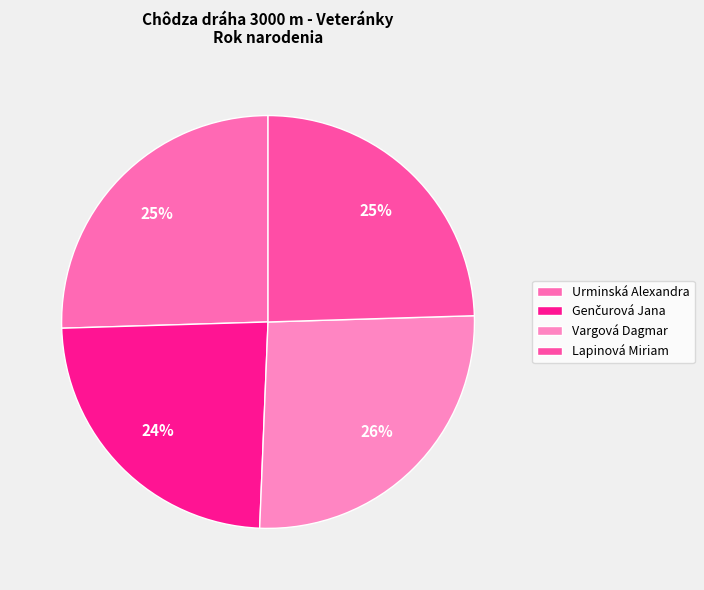

What is the smallest slice in the pie chart?

Genčurová Jana